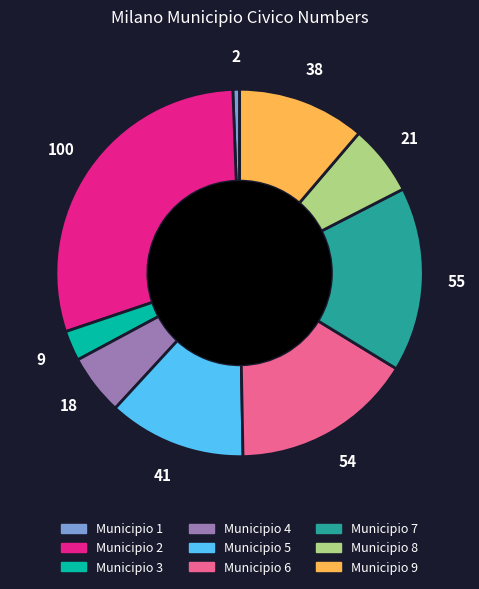

Is the sum of Municipio 4 and Municipio 2 greater than half?

No